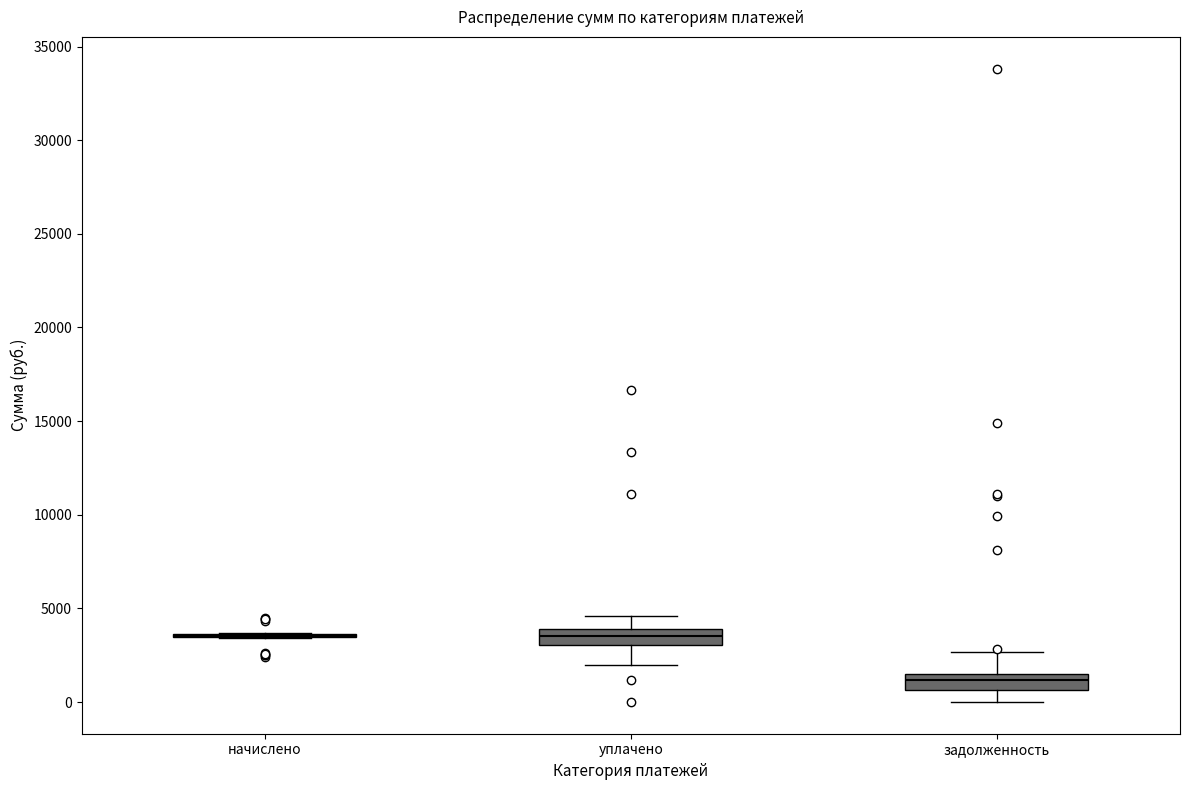

Where is the upper edge of the box for задолженность on the y-axis? The values are not printed on the chart, so give them approximately, as read against the axis.

1500